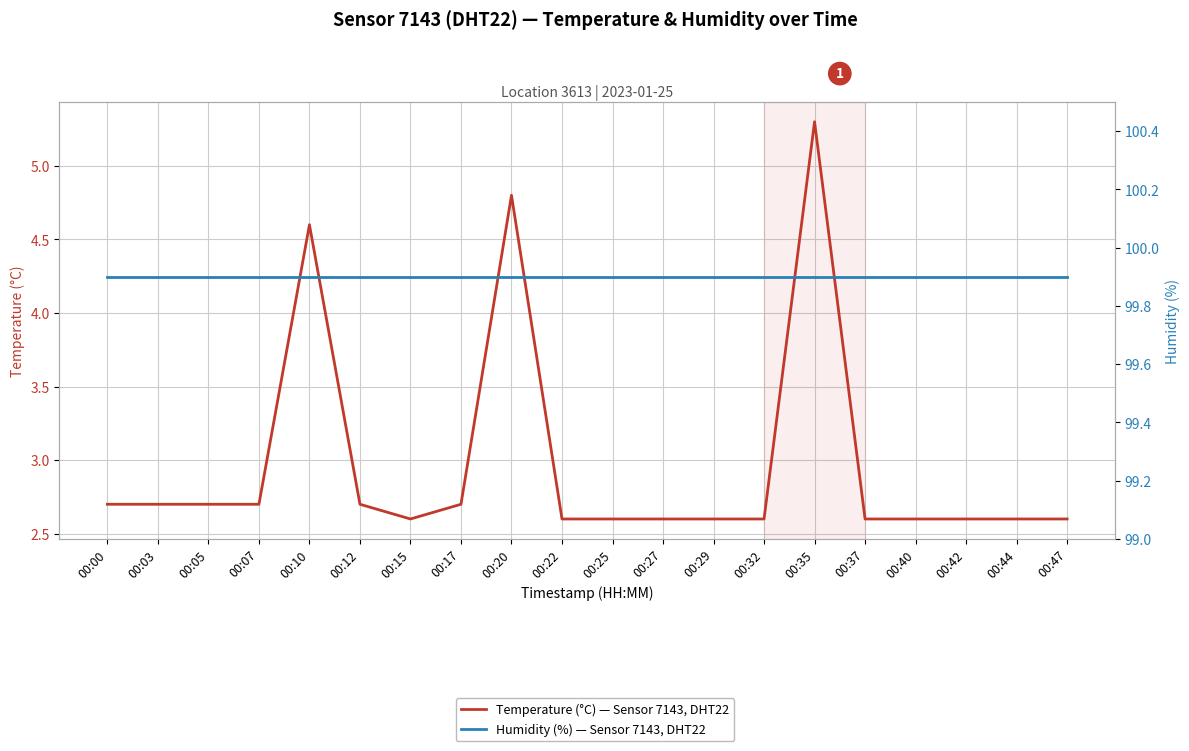

At which category is the sum across all series the highest?

00:35